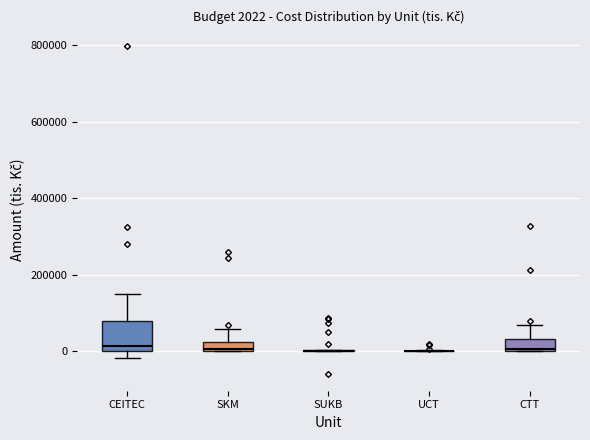

Which box is the tallest, from its lower edge to its upper edge?

CEITEC